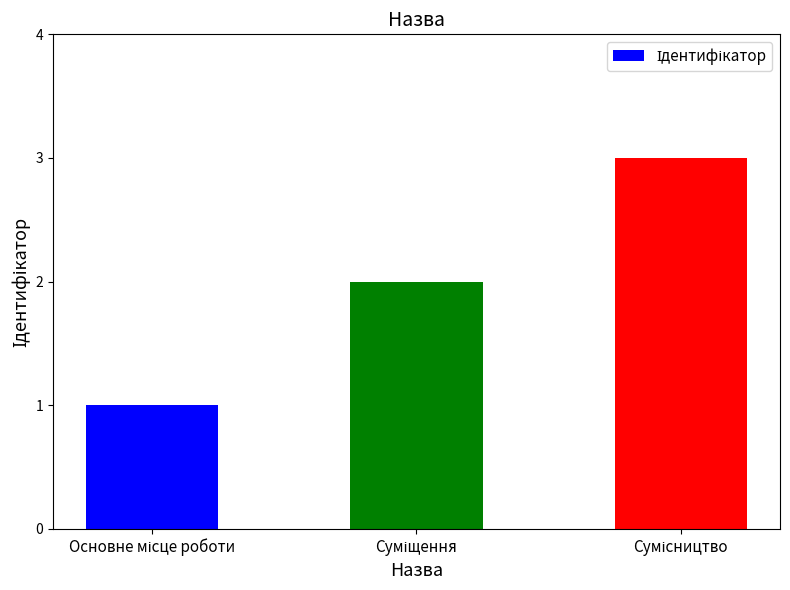

What is the maximum value shown in the chart?

3